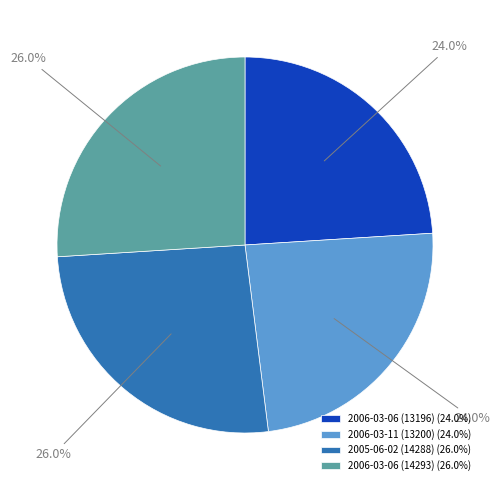

Approximately how many times larger is the value at 2006-03-06 (13196) (24.0%) compared to 2006-03-11 (13200) (24.0%)?

1.0